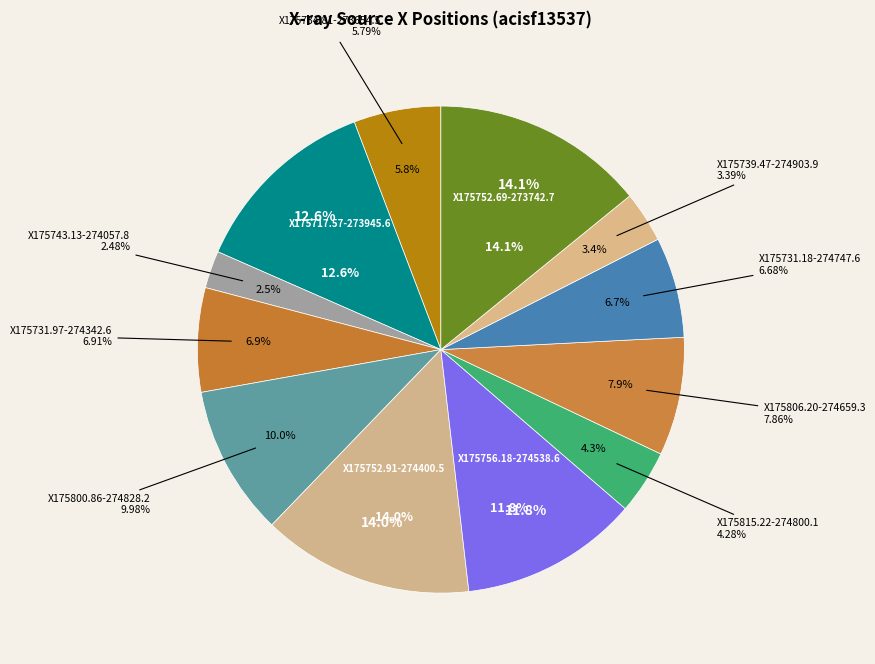

Is there a majority slice in this chart?

No